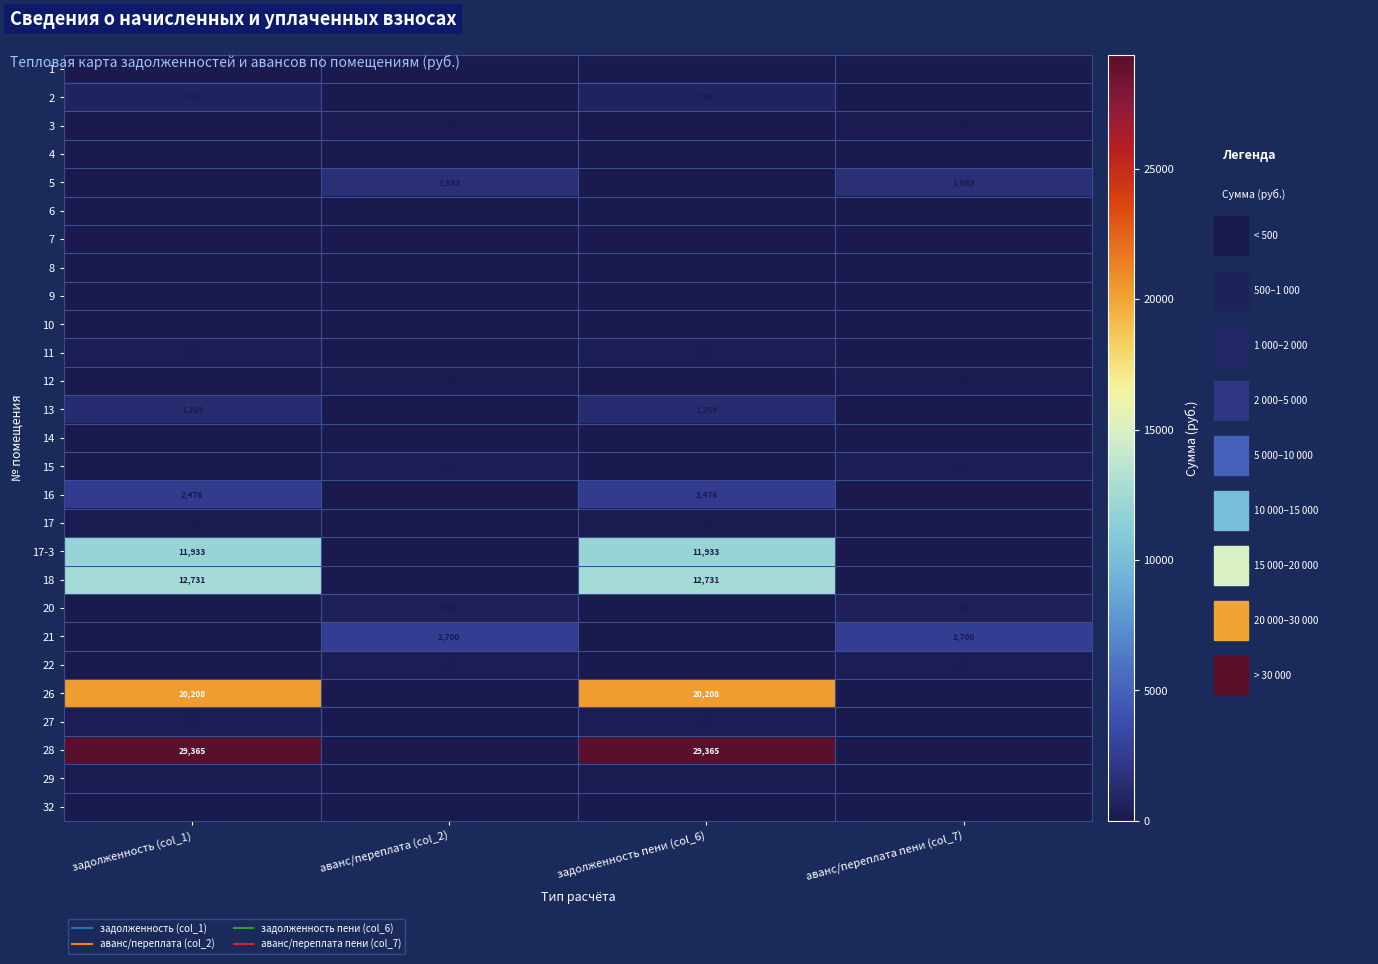

What is the sum of all 17-3 values?

23866.4